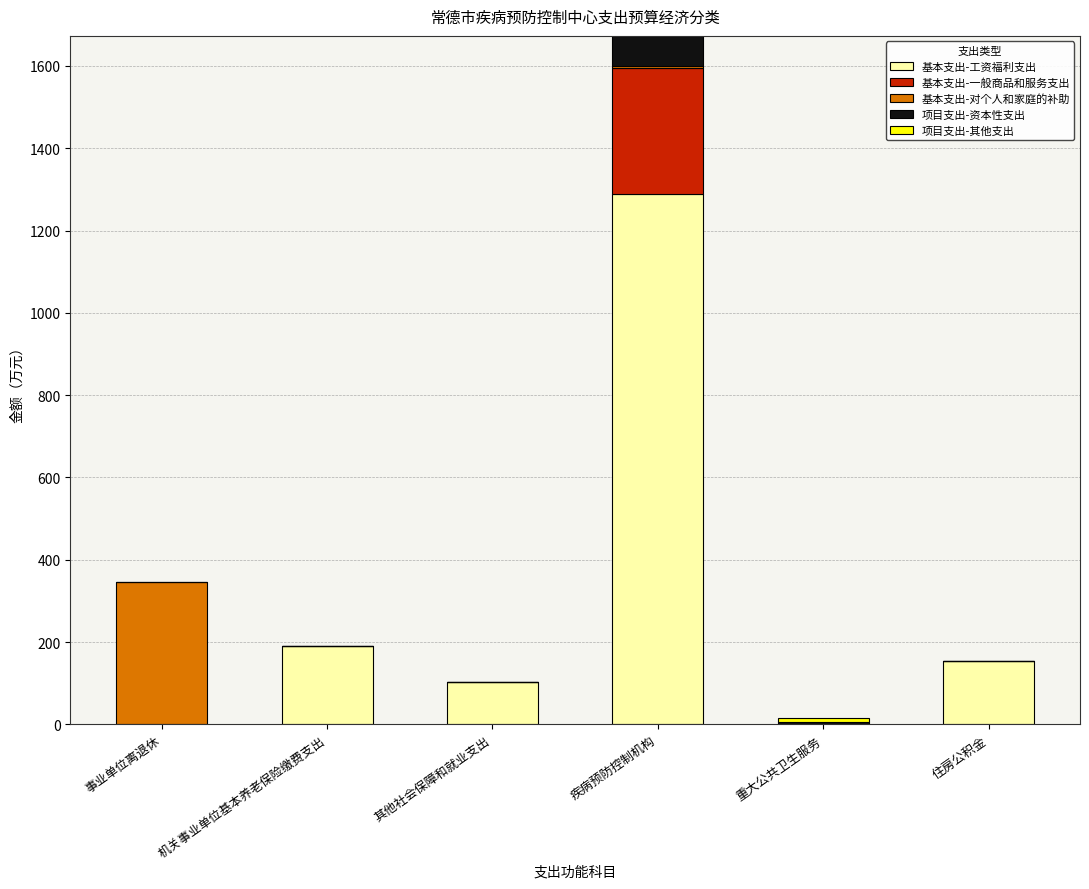

Count the number of data series in this chart.

5